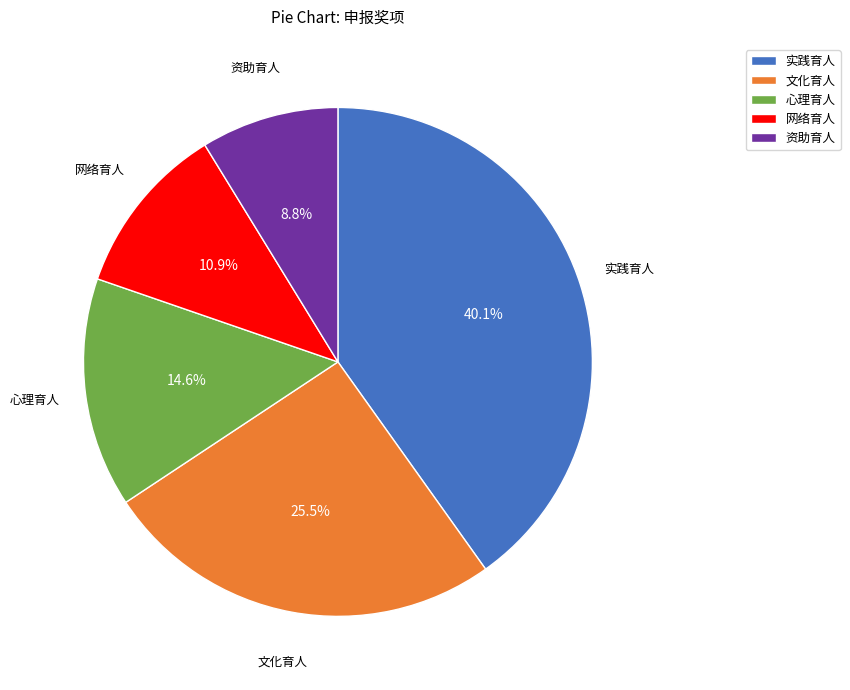

Is 网络育人 the majority of the pie?

No